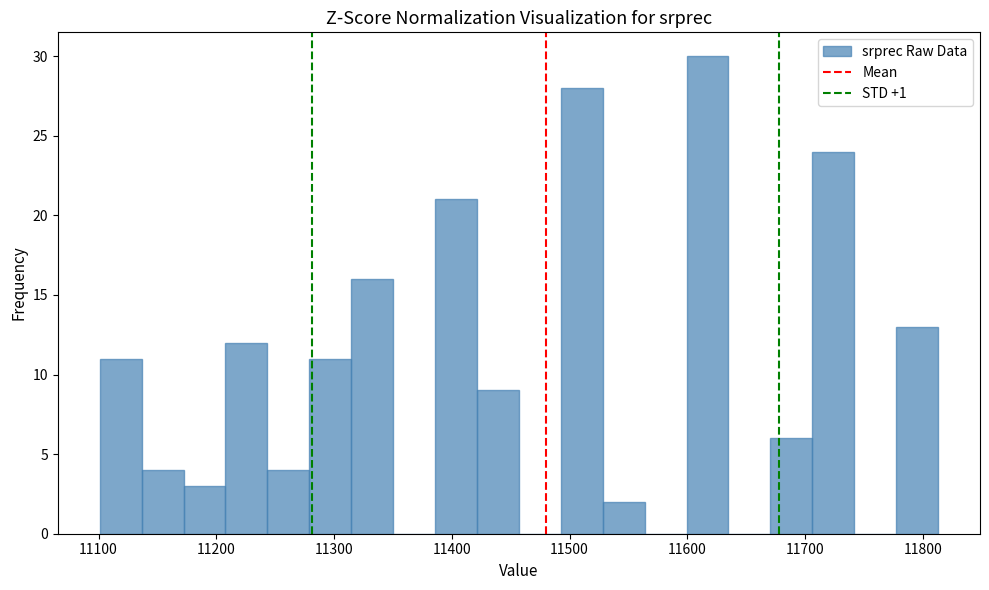

Around what value on the x-axis is the tallest bar? Give the approximate position of its centre, as read against the axis.

11620